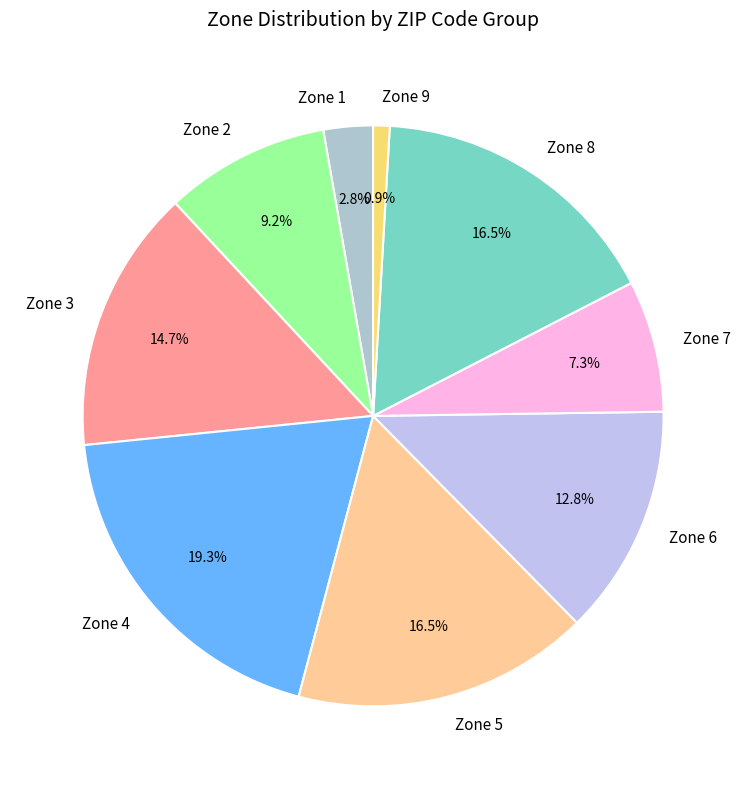

What is the largest slice in the pie chart?

Zone 4